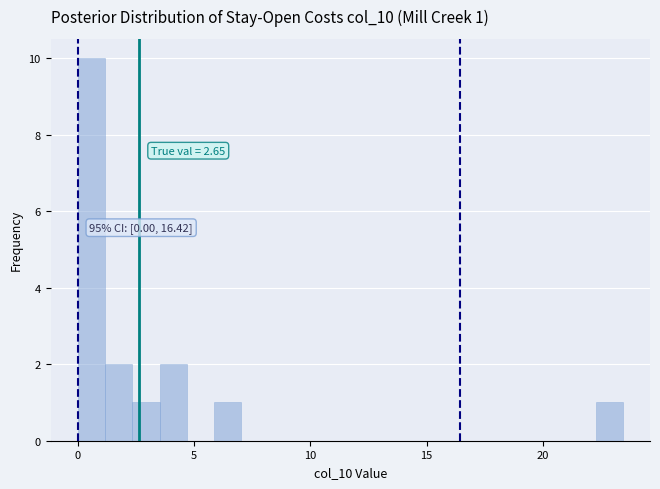

Around what value on the x-axis is the tallest bar? Give the approximate position of its centre, as read against the axis.

0.5